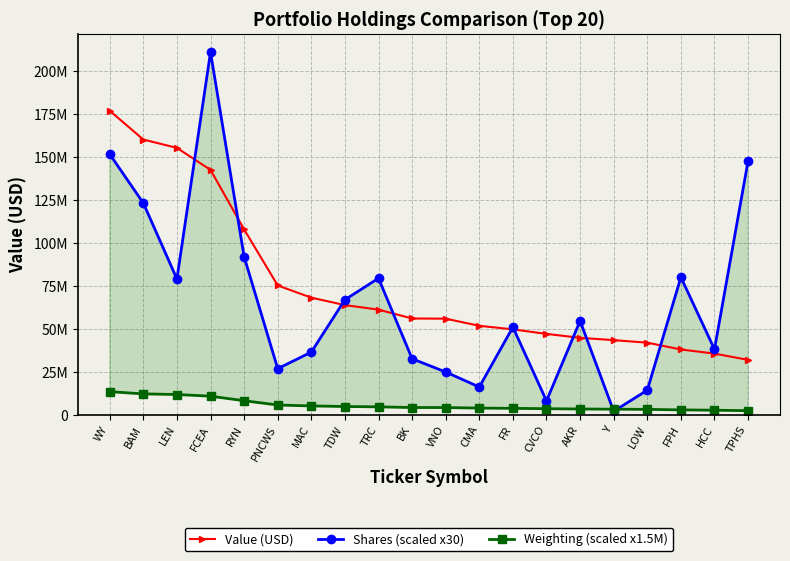

True or false: Value (USD) and Shares (scaled x30) intersect in this chart.

True